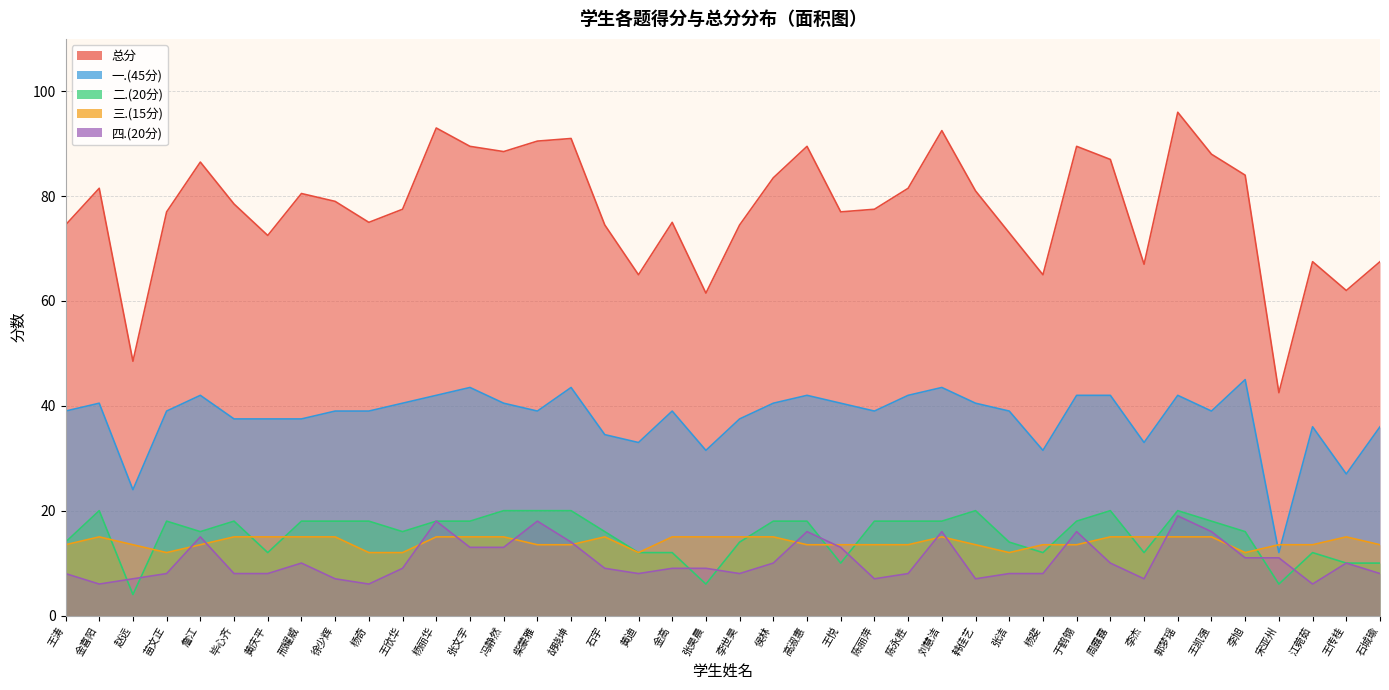

What is the sum of all 二.(20分) values?

616.0